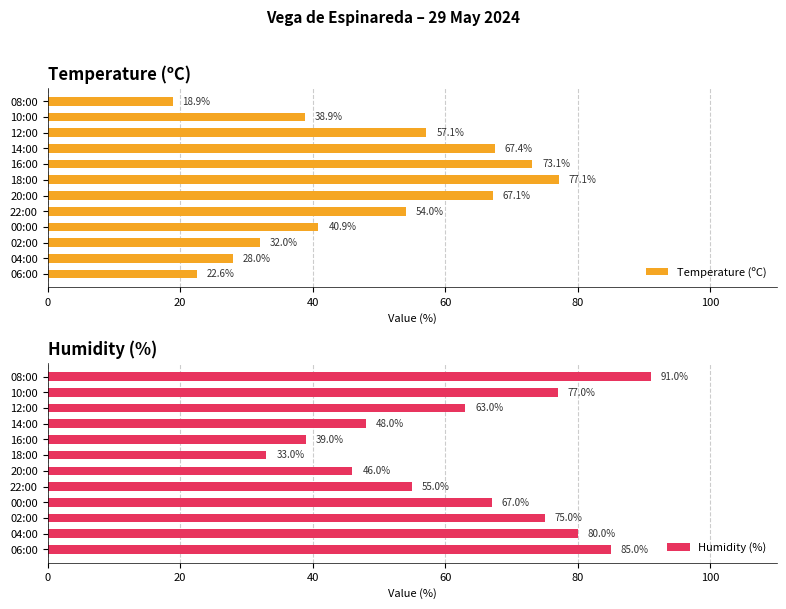

The Humidity (%) series shows 46 at 20:00. True or false?

True